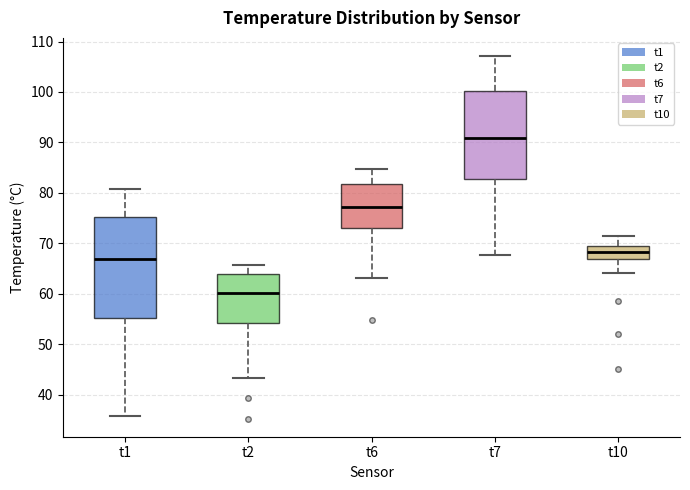

Reading left to right, transcribe this box plot: for each box, give where its median line is, the range the box spans, and where its two whiskers end, as read against the y-axis. The values are not printed on the chart, so give them approximately, as read against the axis.

t1: median 67, box 55 to 75, whiskers 36 to 81
t2: median 60, box 54 to 64, whiskers 43 to 66
t6: median 77, box 73 to 82, whiskers 63 to 85
t7: median 91, box 83 to 100, whiskers 68 to 107
t10: median 68, box 67 to 70, whiskers 64 to 71